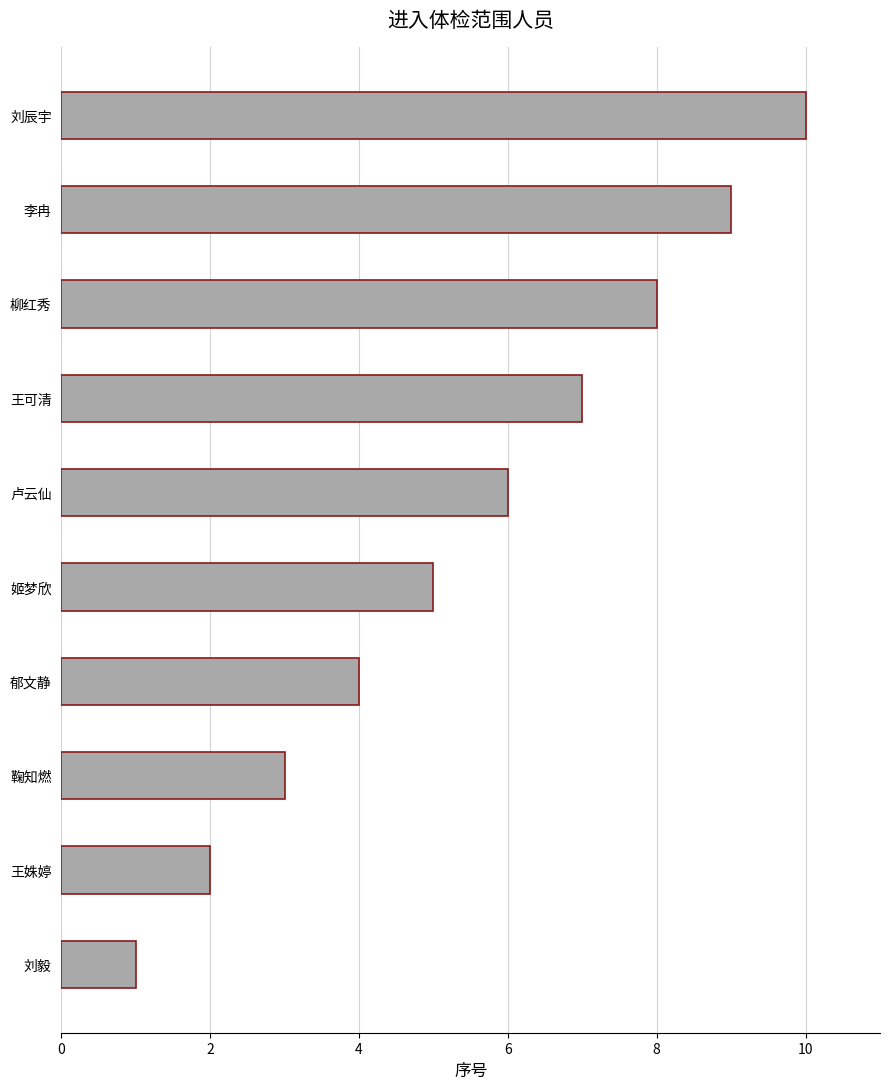

What is the greatest value displayed?

10